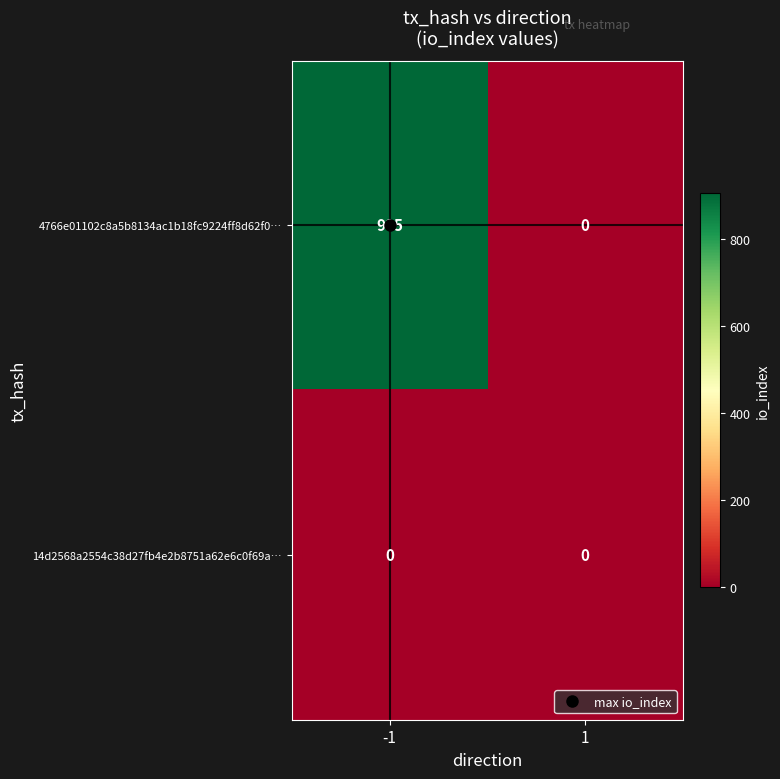

Rank the series by their maximum value, from lowest to highest.

14d2568a2554c38d27fb4e2b8751a62e6c0f69a…, 4766e01102c8a5b8134ac1b18fc9224ff8d62f0…